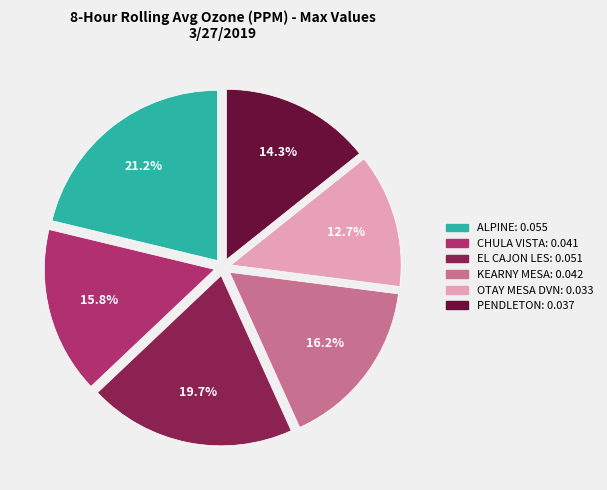

Is the sum of ALPINE and EL CAJON LES greater than half?

No